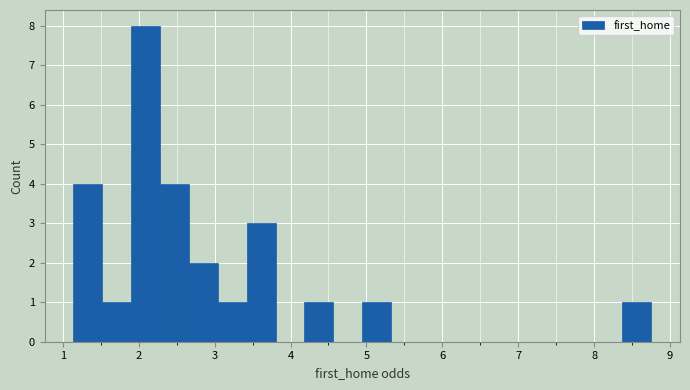

Around what value on the x-axis is the tallest bar? Give the approximate position of its centre, as read against the axis.

2.1